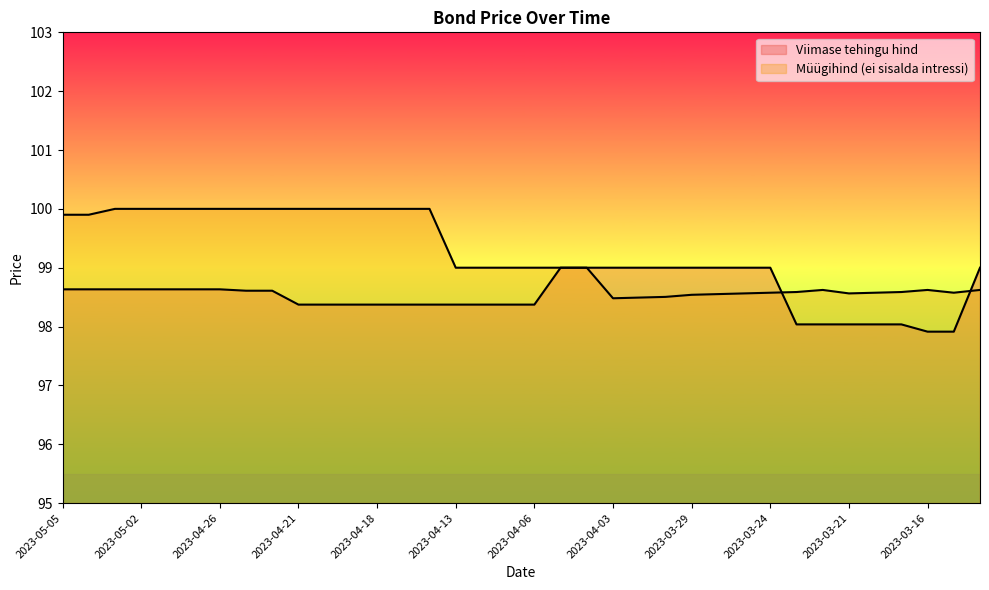

What is the sum of the Viimase tehingu hind values at 2023-04-28 and 2023-04-06?

197.0